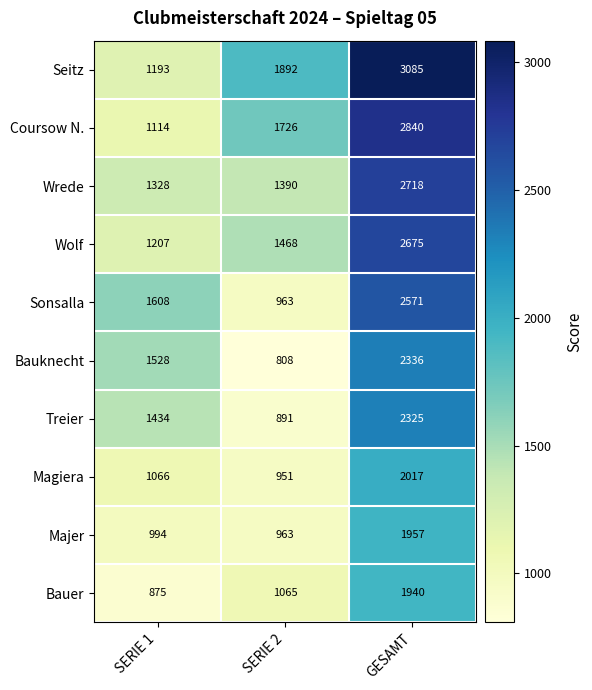

What is the approximate value of Sonsalla at GESAMT, to the nearest 50?

2550